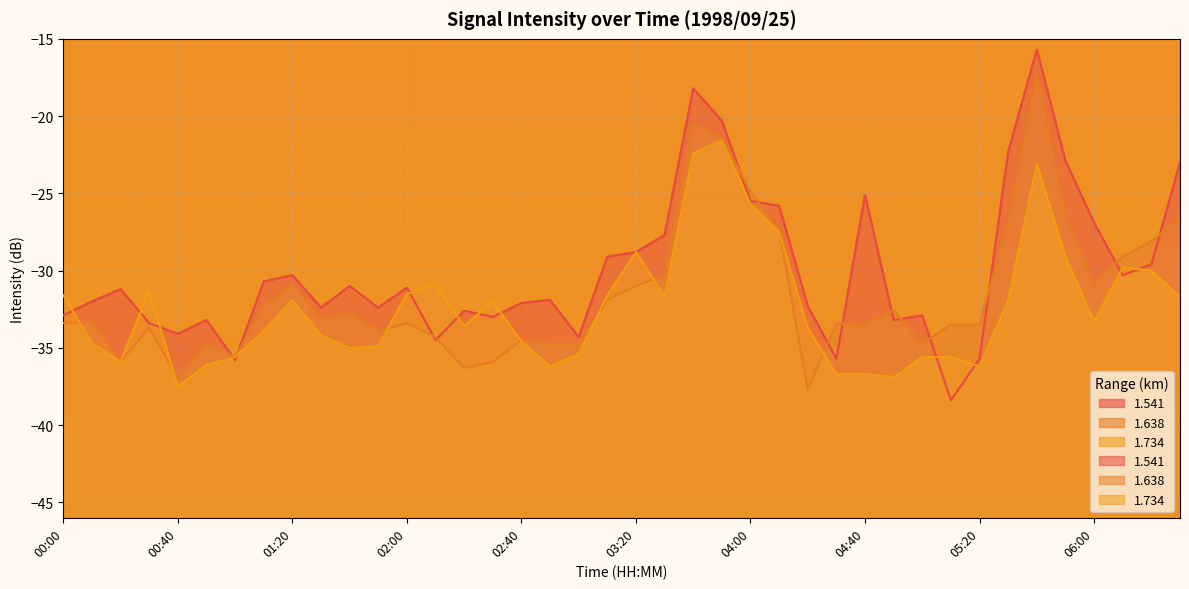

True or false: 1.638 has more than 2 interior local peaks.

True